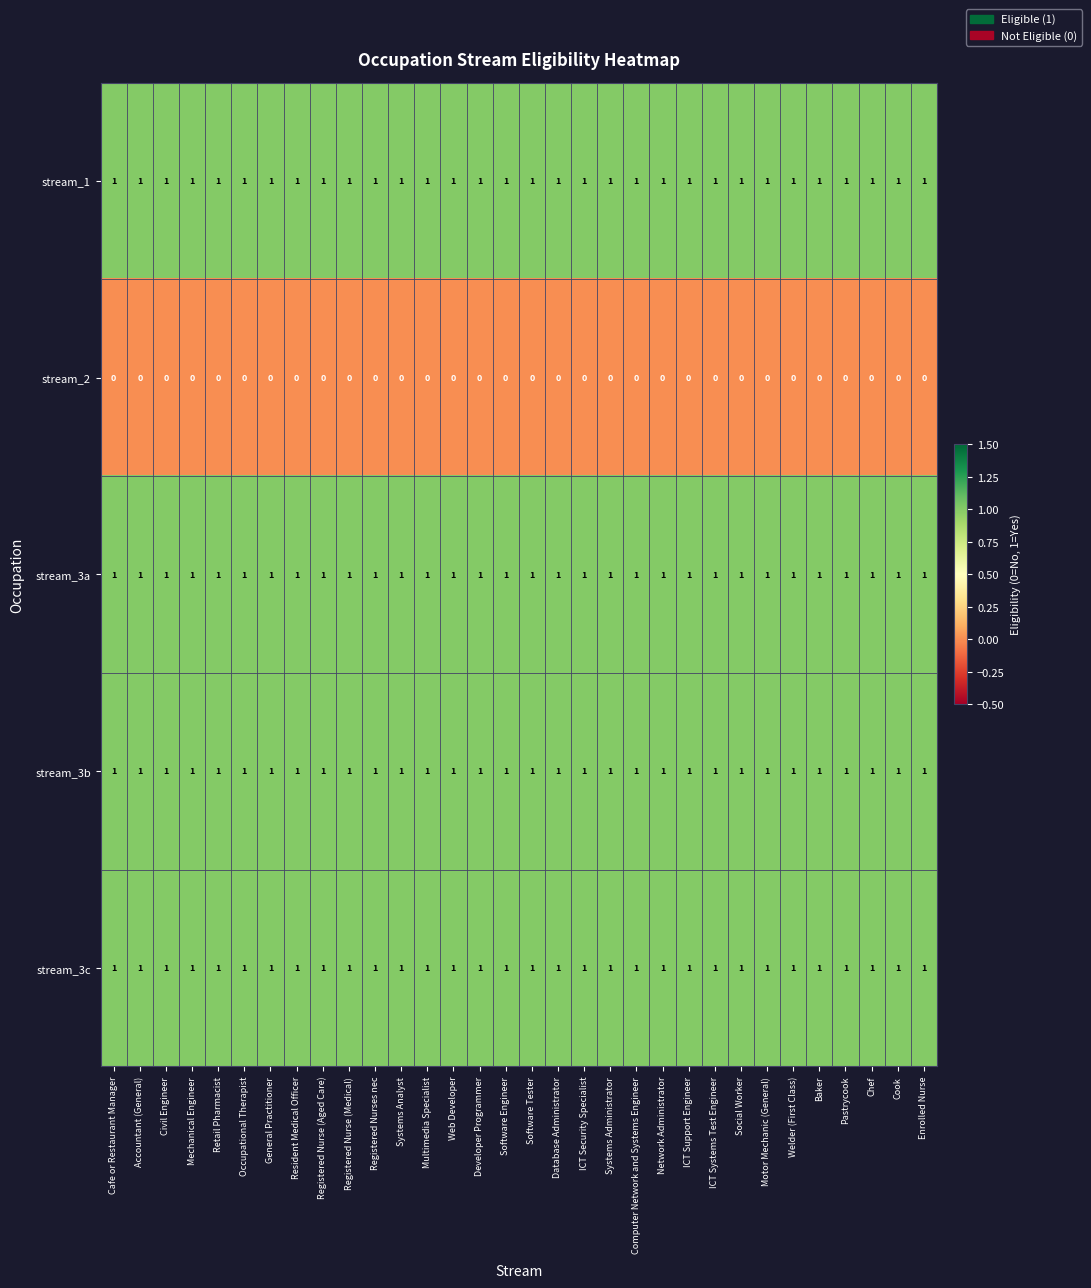

What is the total value across all series at Software Engineer?

4